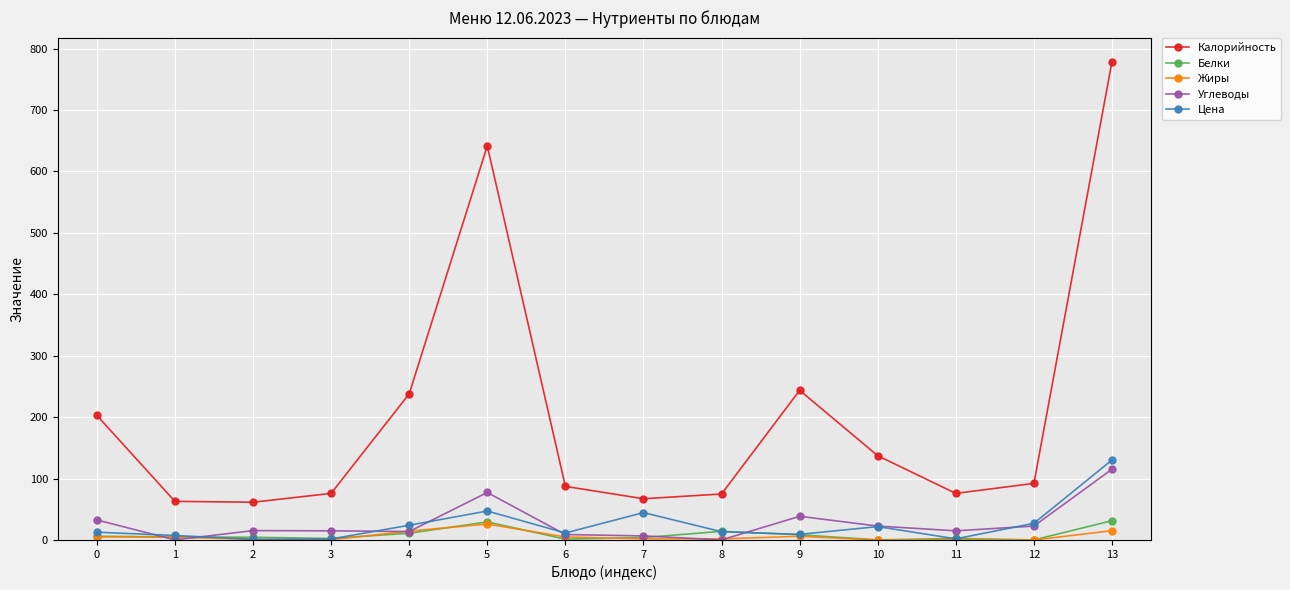

What is the spread (max minus min) of values at 6?

86.0